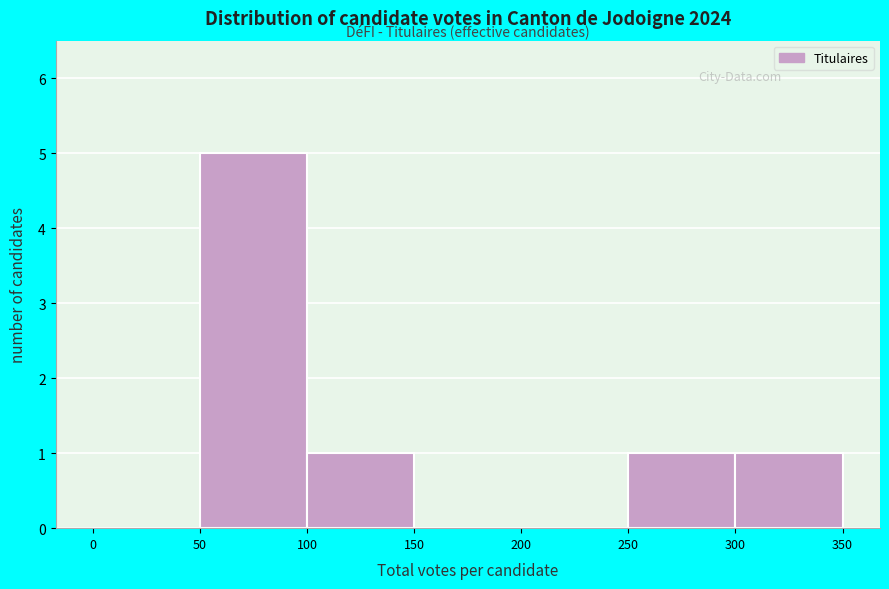

Reading left to right, list every bar in this chart as the range it spans on the x-axis followed by its height. The values are not printed on the chart, so give them approximately, as read against the axis.

0 to 50: 0
50 to 100: 5
100 to 150: 1
150 to 200: 0
200 to 250: 0
250 to 300: 1
300 to 350: 1